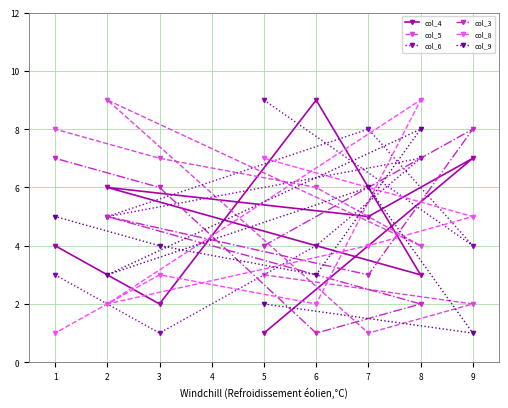

At which category is the sum across all series the highest?

8